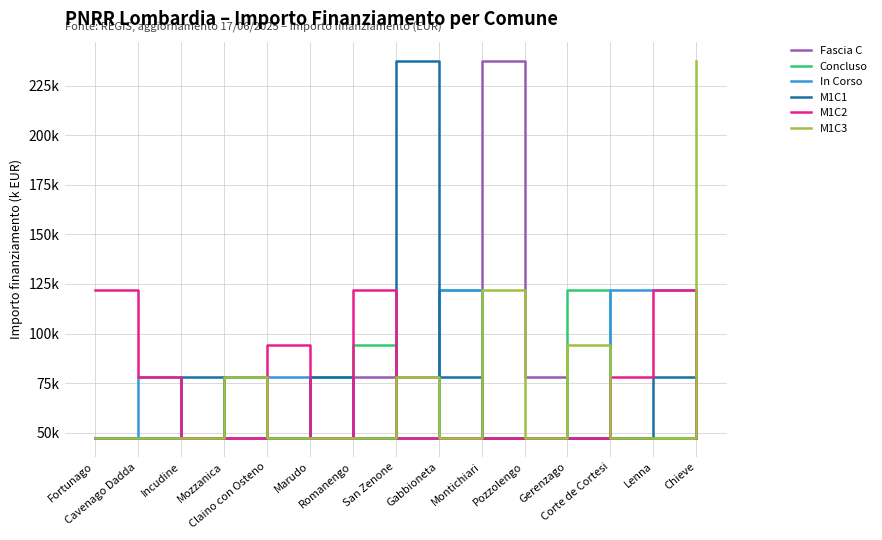

At which category does the chart reach its minimum across all series?

Fortunago